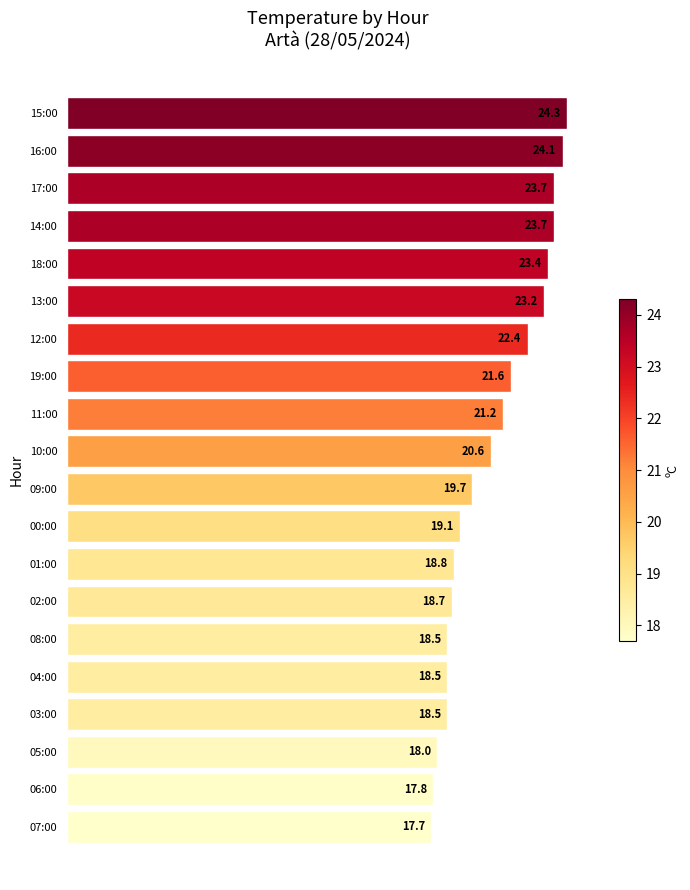

The chart shows a value of 35.2 at 12:00. True or false?

False